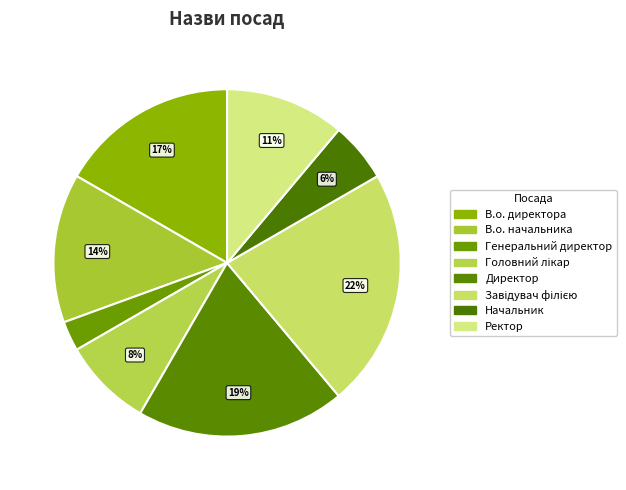

Which category has the biggest portion of the pie?

Завідувач філією